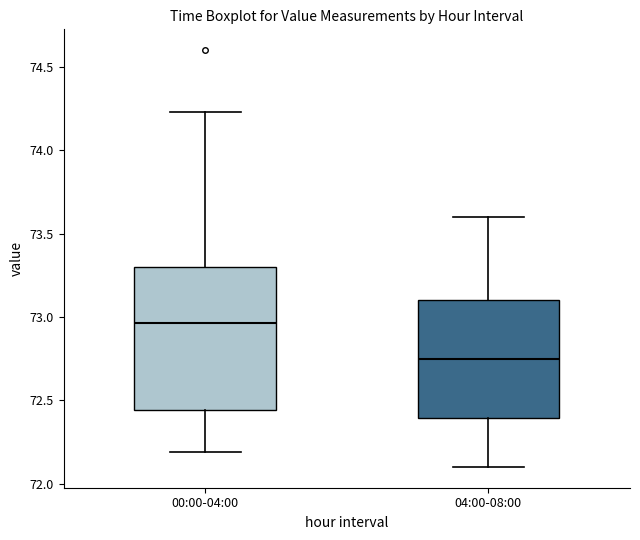

Which box's median line is the lowest?

04:00-08:00